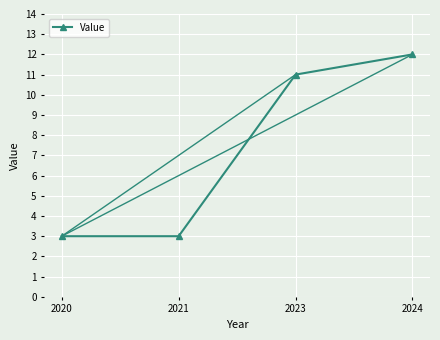

The value at 2020 is 3. True or false?

True